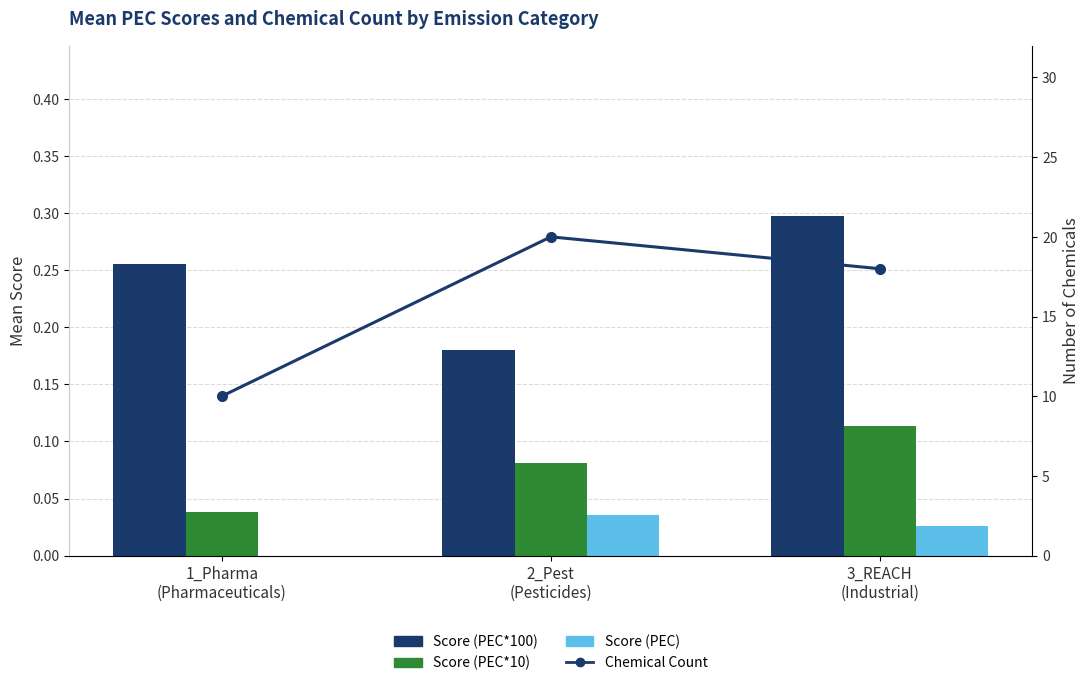

How many series are shown in this chart?

4